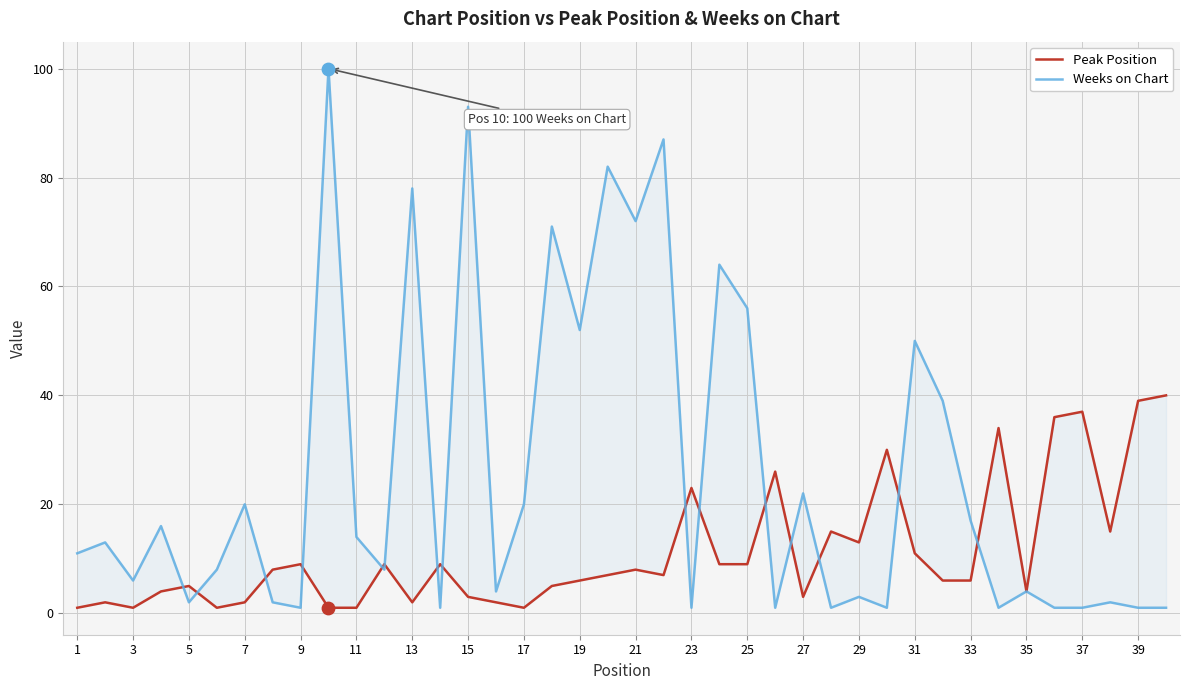

What are all the series names shown in the legend?

Peak Position, Weeks on Chart